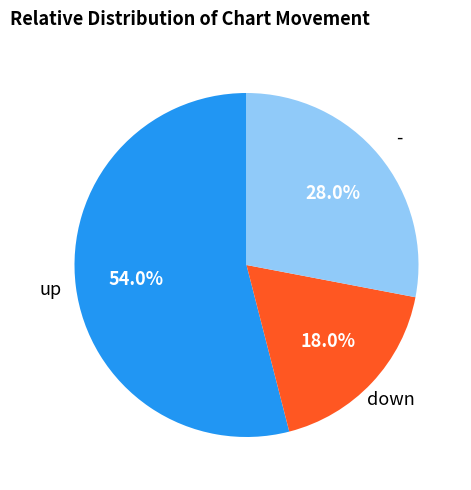

Which slice is the largest?

up